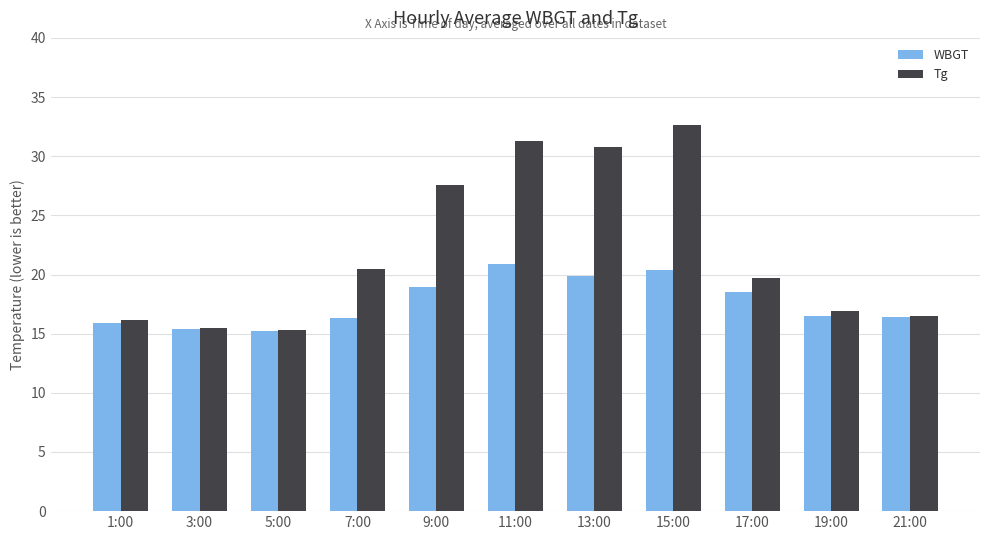

What value does the WBGT series have at 15:00?

20.4